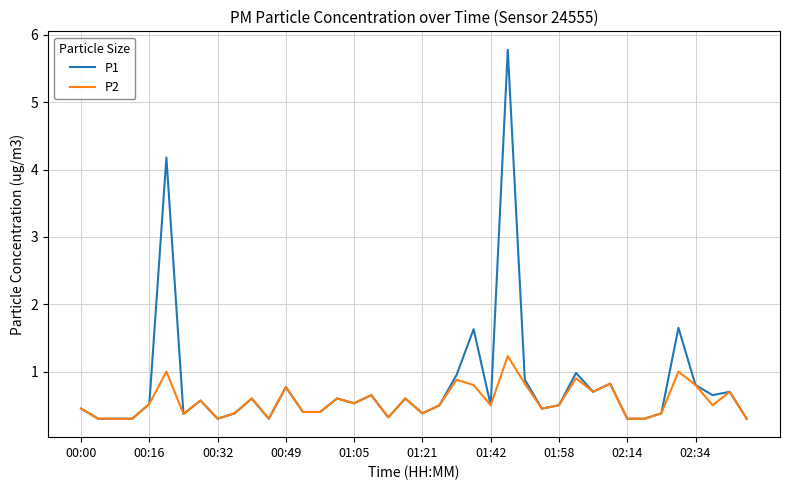

What is the maximum value shown in the chart?

5.8